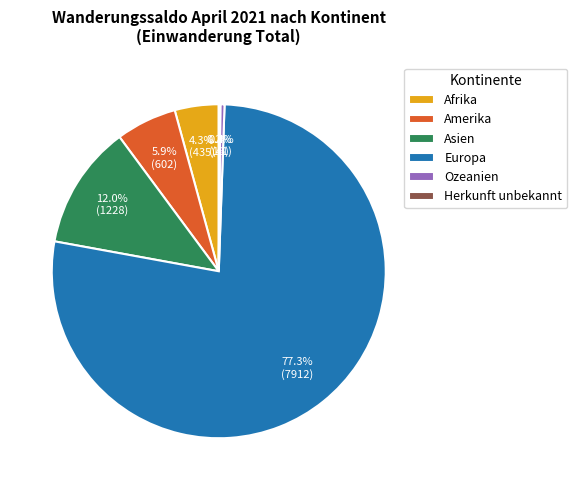

To the nearest percent, what percentage of the pie is Asien?

12%